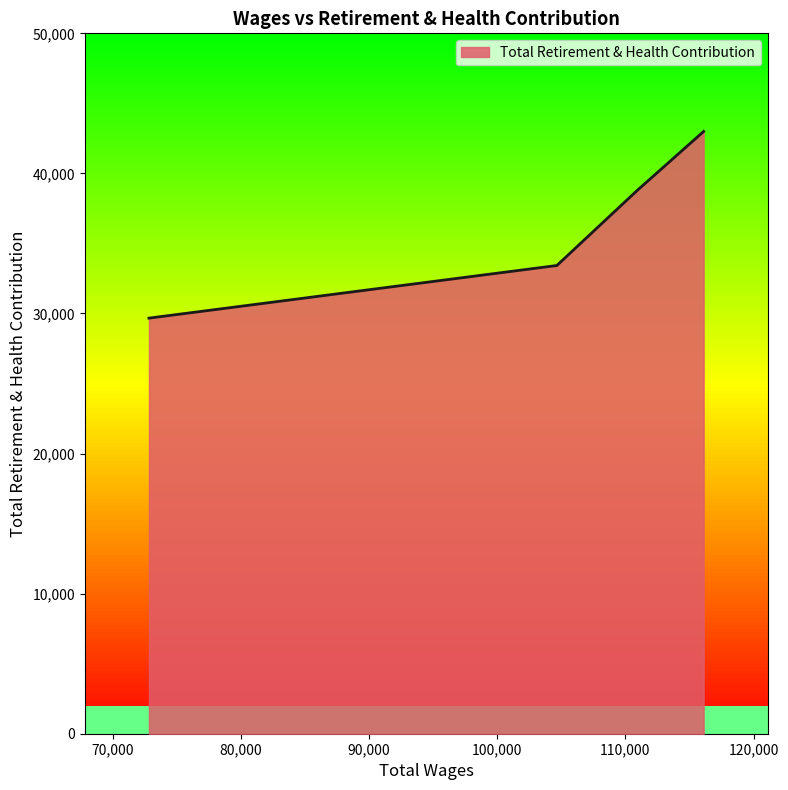

True or false: Total Retirement & Health Contribution has more than 1 interior local peaks.

False